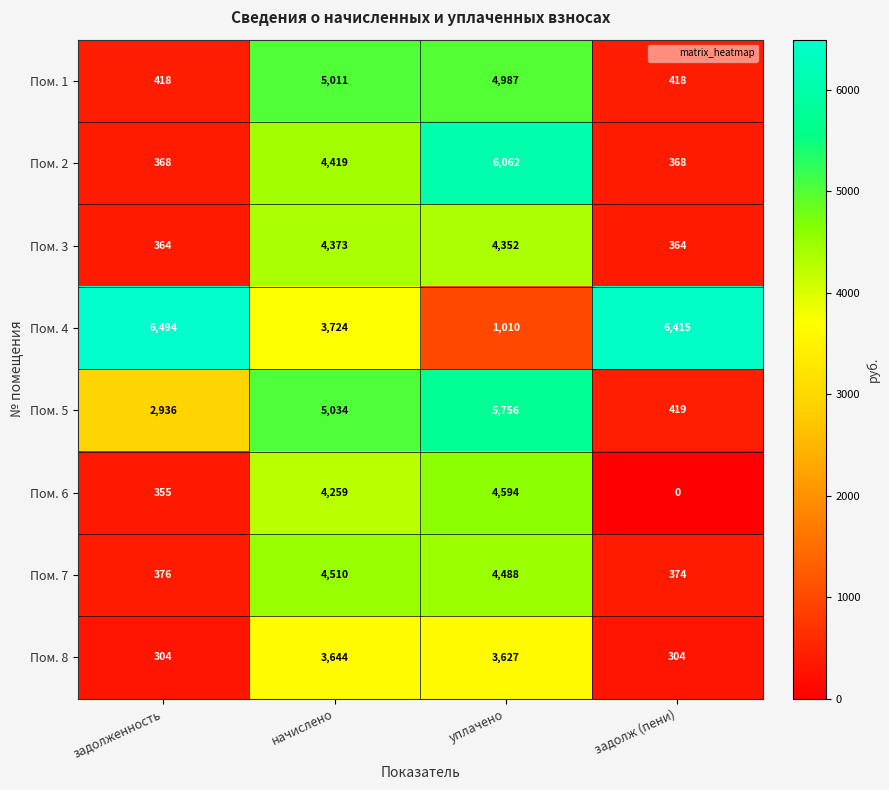

Between задолженность and задолж (пени), which series saw the biggest shift?

Пом. 5